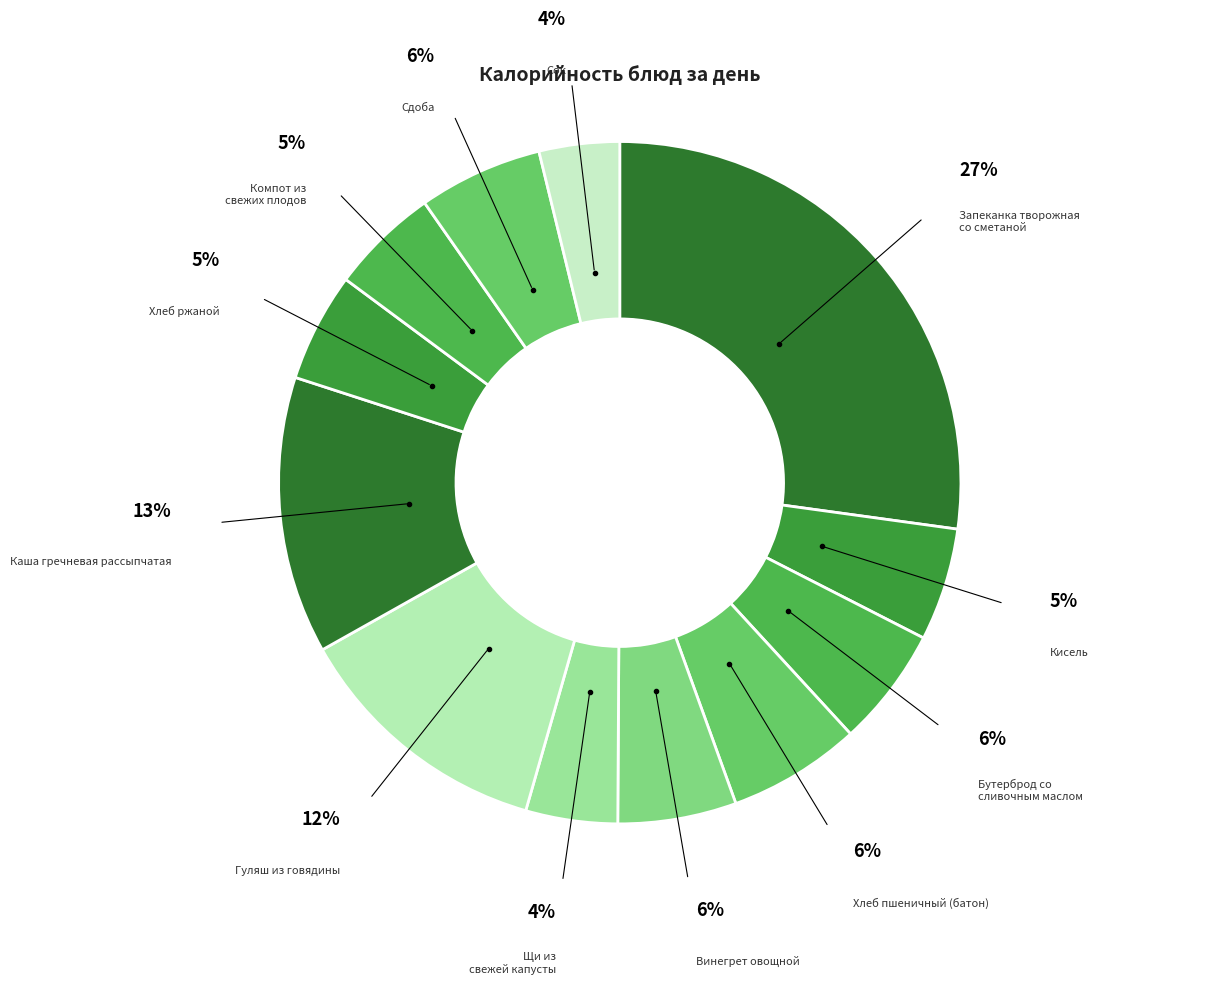

Is it true that Компот из свежих плодов is 12% of the pie?

False